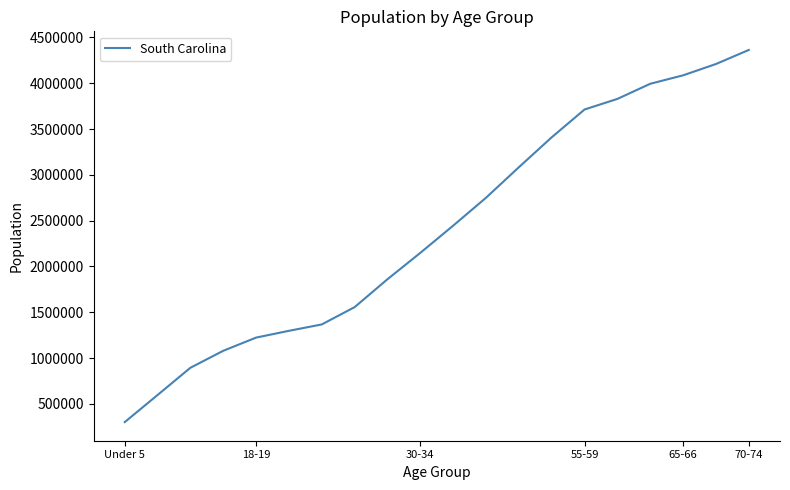

What is the smallest value displayed?

302297